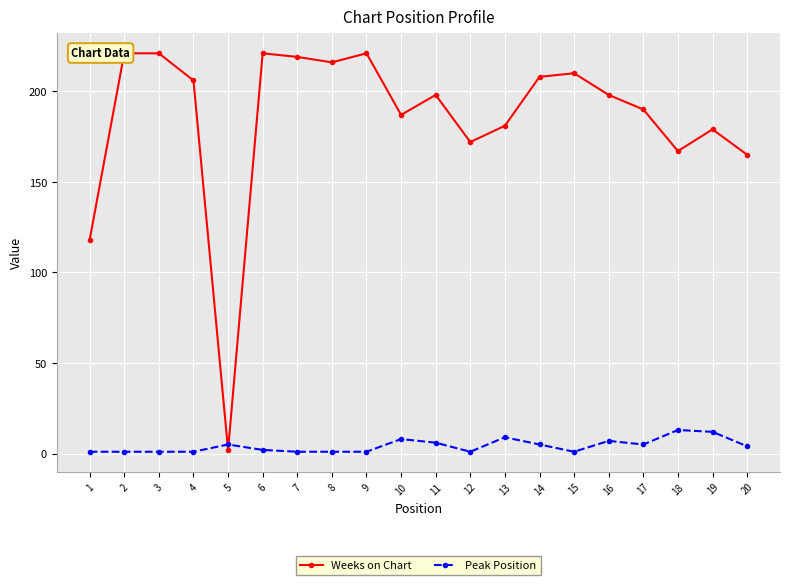

Reading left to right, list all the values displayed in this chart.

Weeks on Chart: 118	221	221	206	2	221	219	216	221	187	198	172	181	208	210	198	190	167	179	165
Peak Position: 1	1	1	1	5	2	1	1	1	8	6	1	9	5	1	7	5	13	12	4